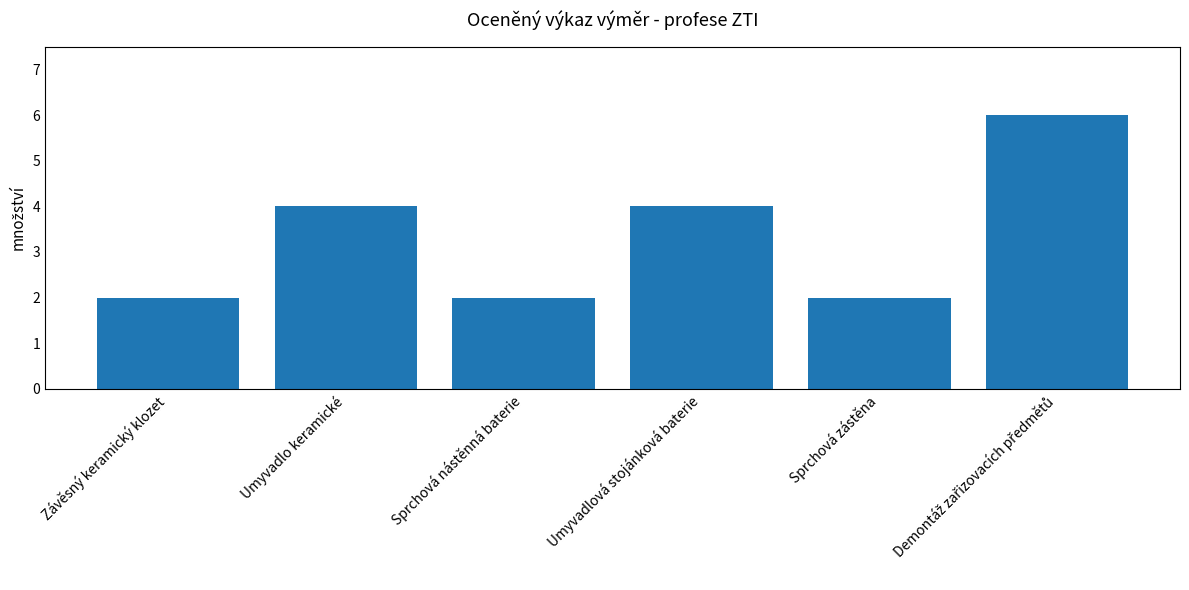

How many bars are there in total?

6